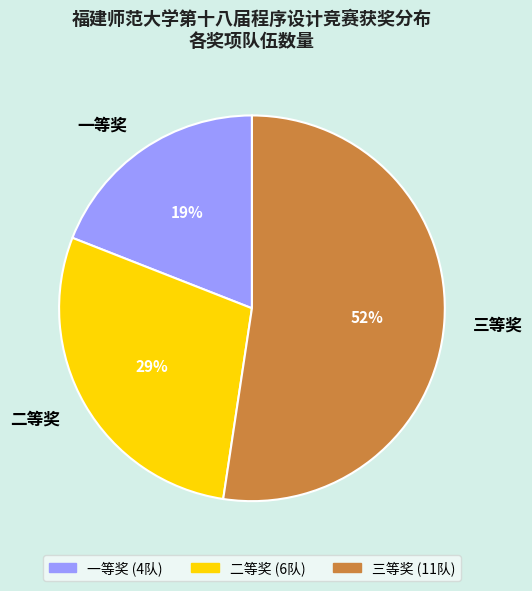

Which slice is the largest?

三等奖